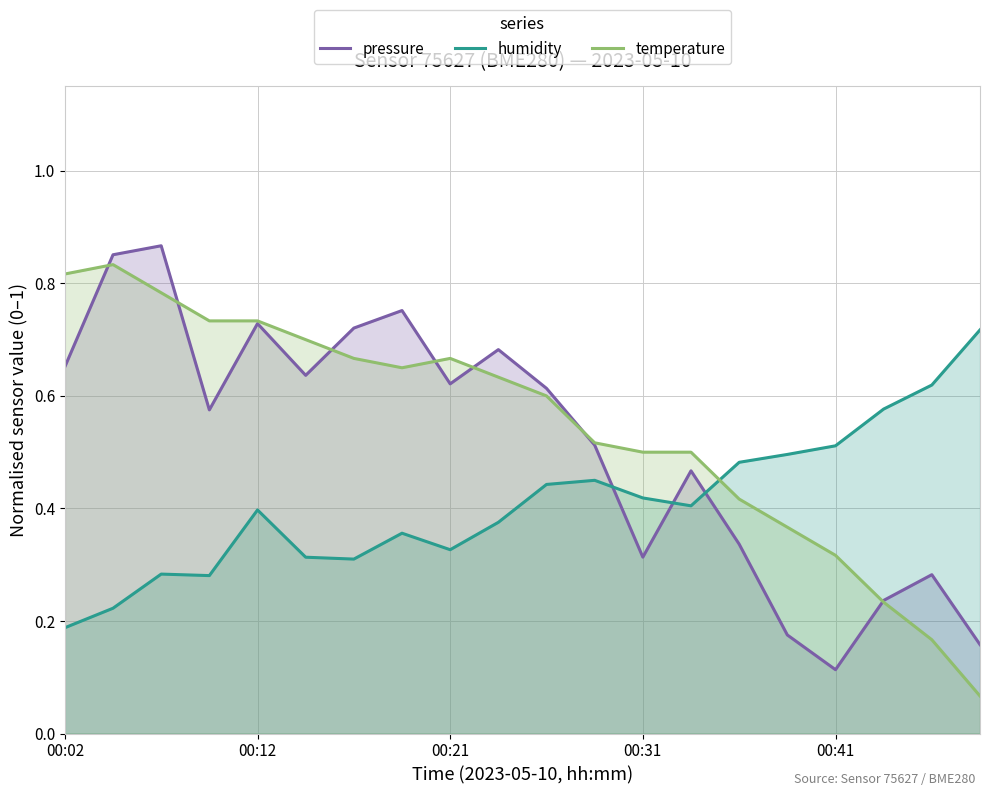

The value of humidity at 00:12 is 0.5. True or false?

False